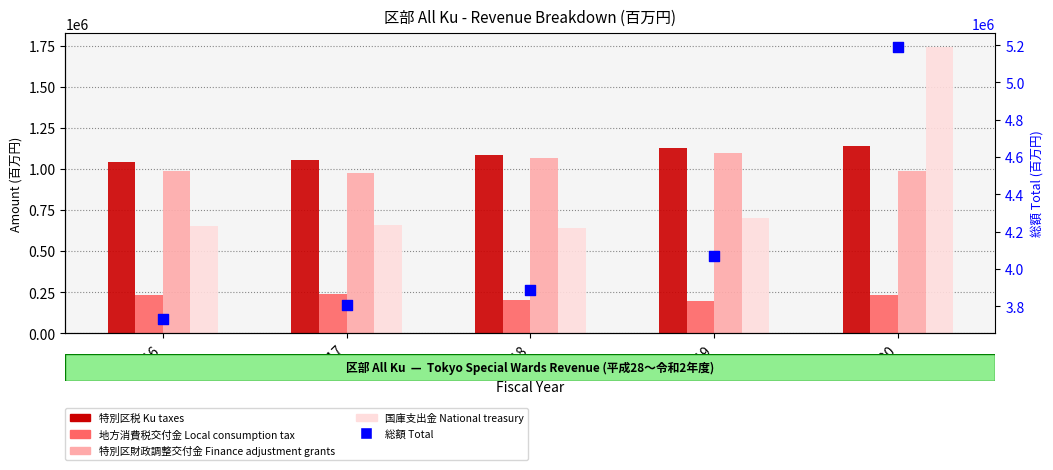

Which series reaches the maximum Y coordinate?

総額 Total